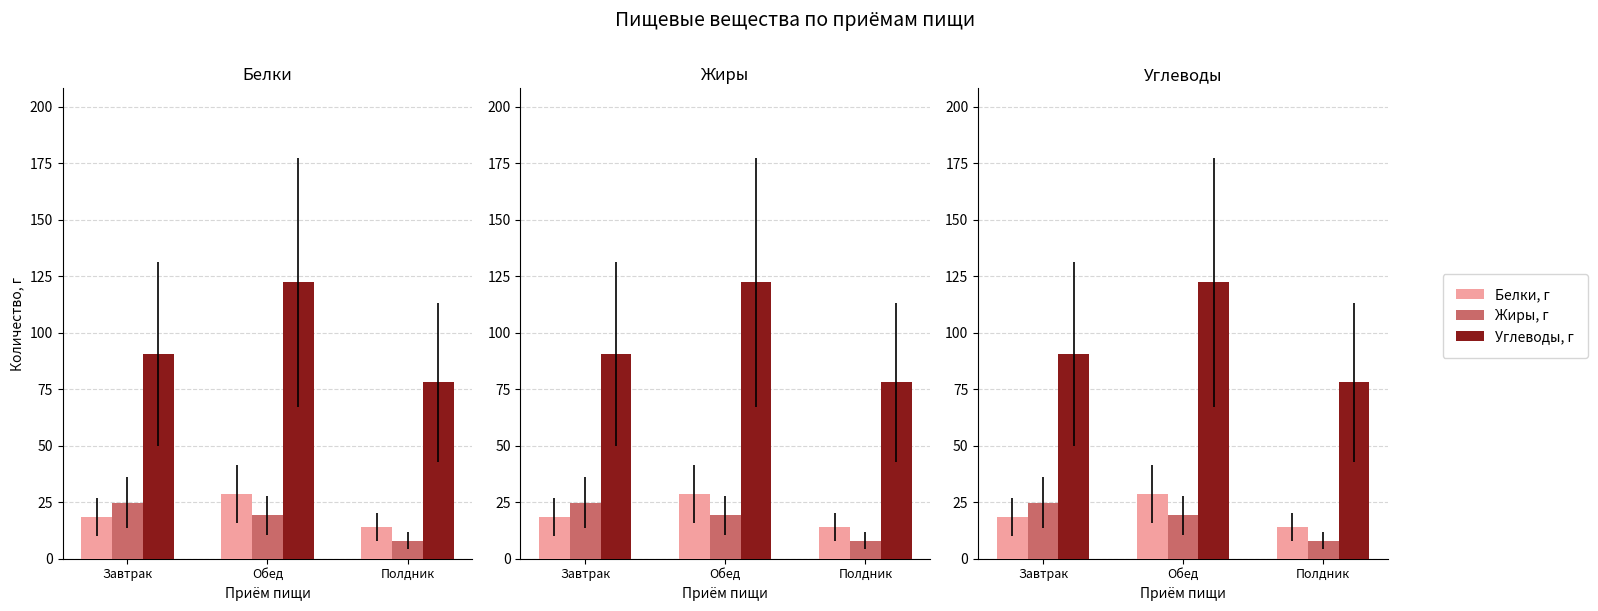

What value does the Углеводы, г series have at Завтрак?

90.6